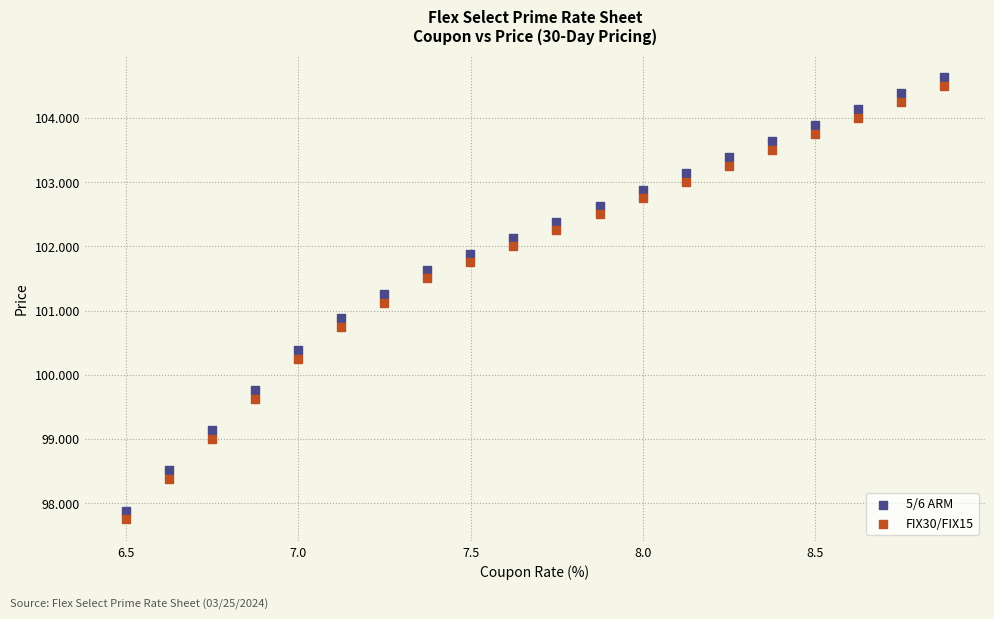

What is the X range (max minus min) for the scatter plot?

2.4